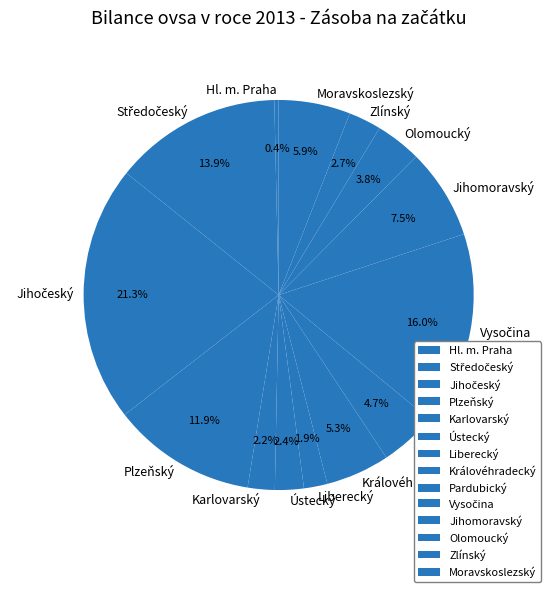

To the nearest percent, what percentage of the pie is Olomoucký?

4%